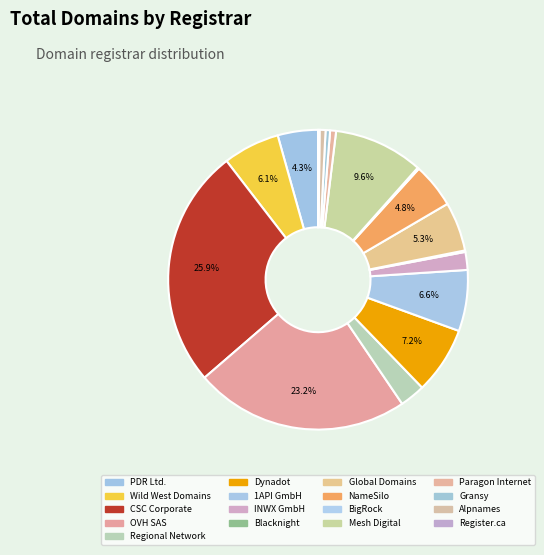

Rank the categories by value from highest to lowest.

CSC Corporate, OVH SAS, Mesh Digital, Dynadot, 1API GmbH, Wild West Domains, Global Domains, NameSilo, PDR Ltd., Regional Network, INWX GmbH, Paragon Internet, Alpnames, Gransy, Blacknight, BigRock, Register.ca